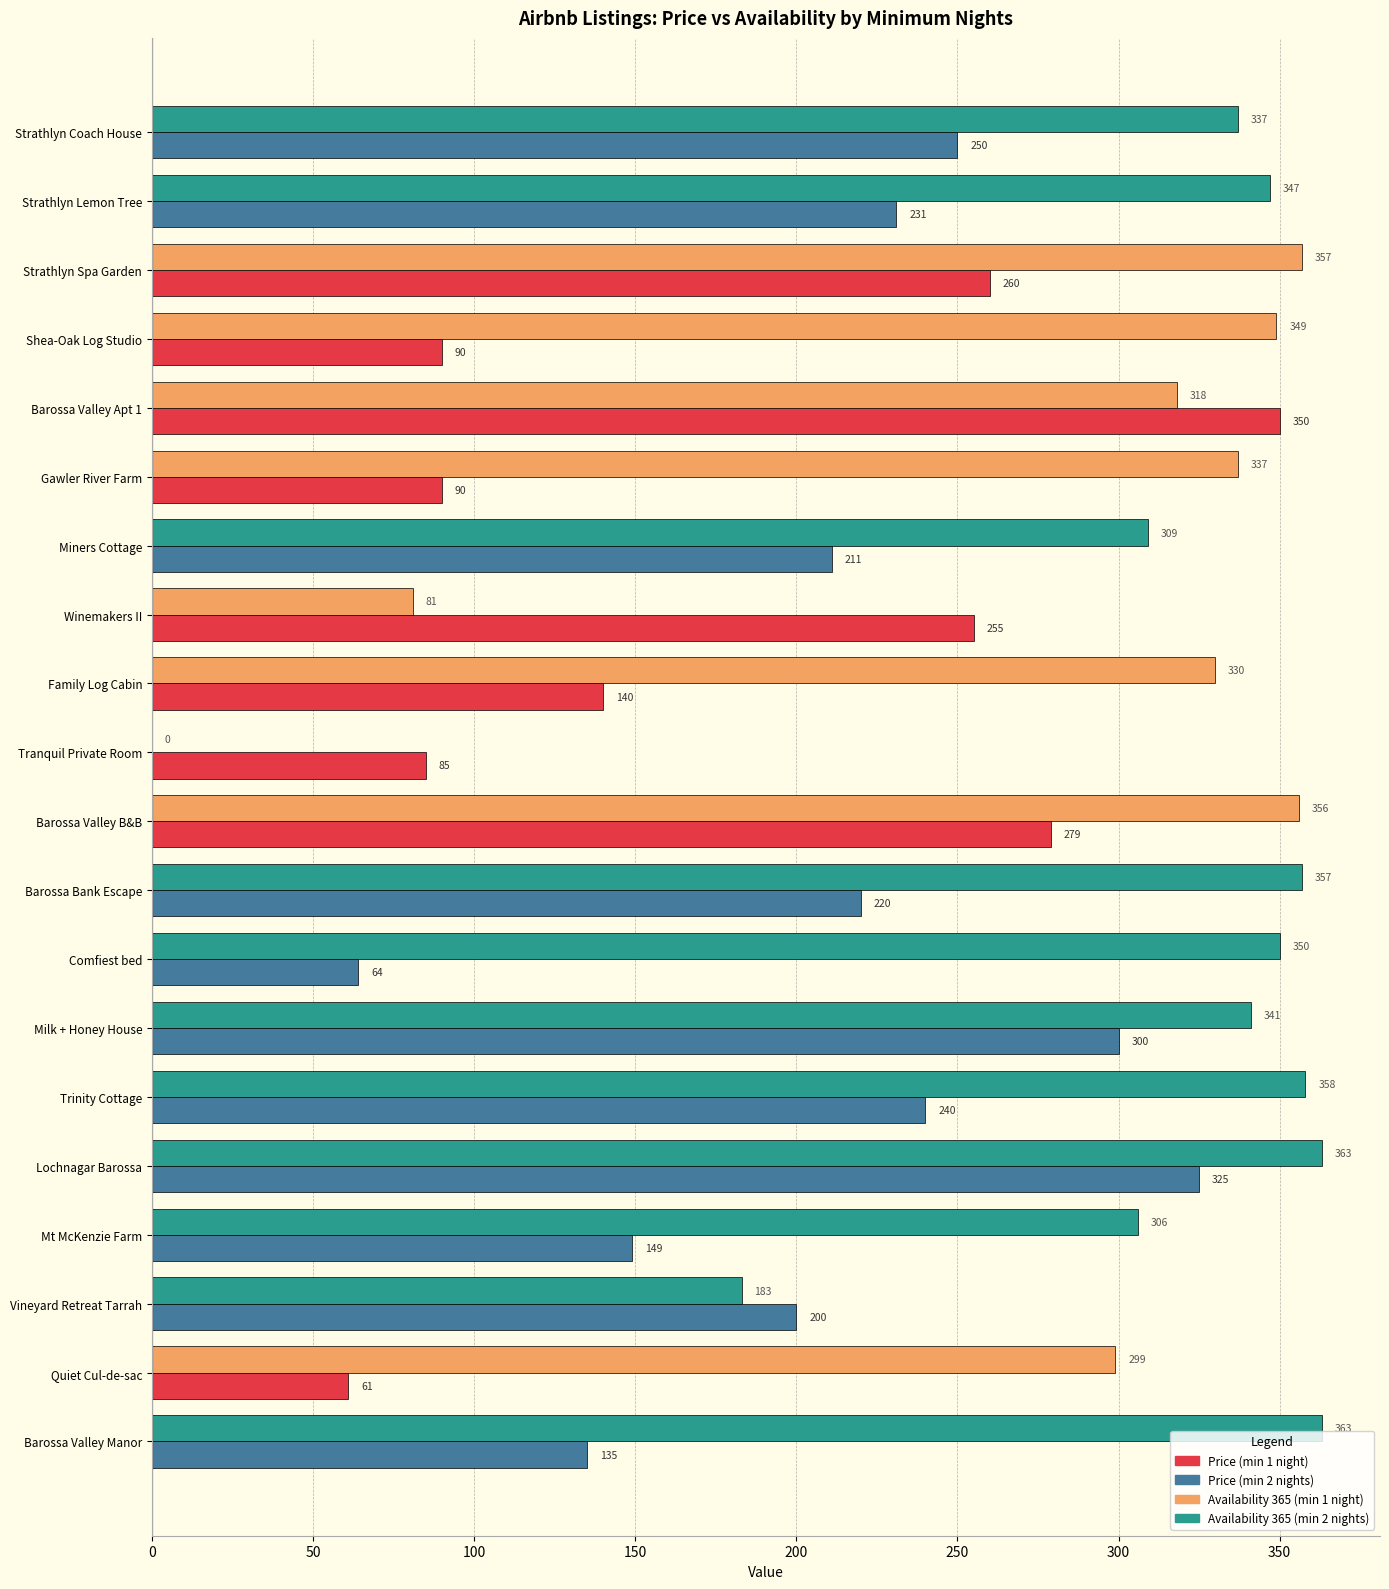

What is the greatest value displayed?

363